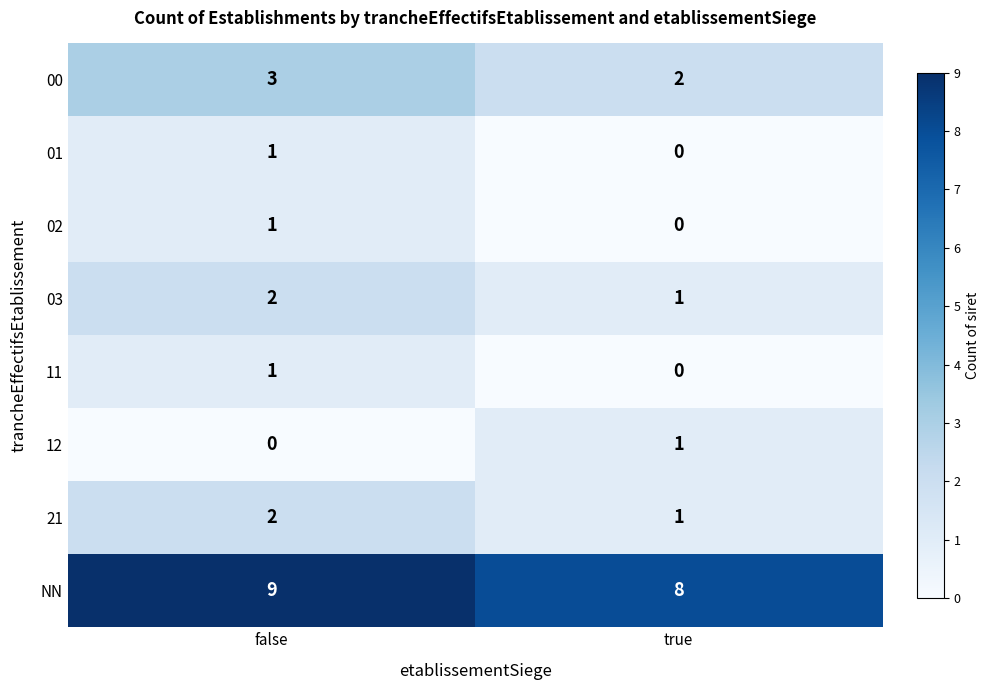

Reading left to right, list all the values displayed in this chart.

00: false=3	true=2
01: false=1	true=0
02: false=1	true=0
03: false=2	true=1
11: false=1	true=0
12: false=0	true=1
21: false=2	true=1
NN: false=9	true=8